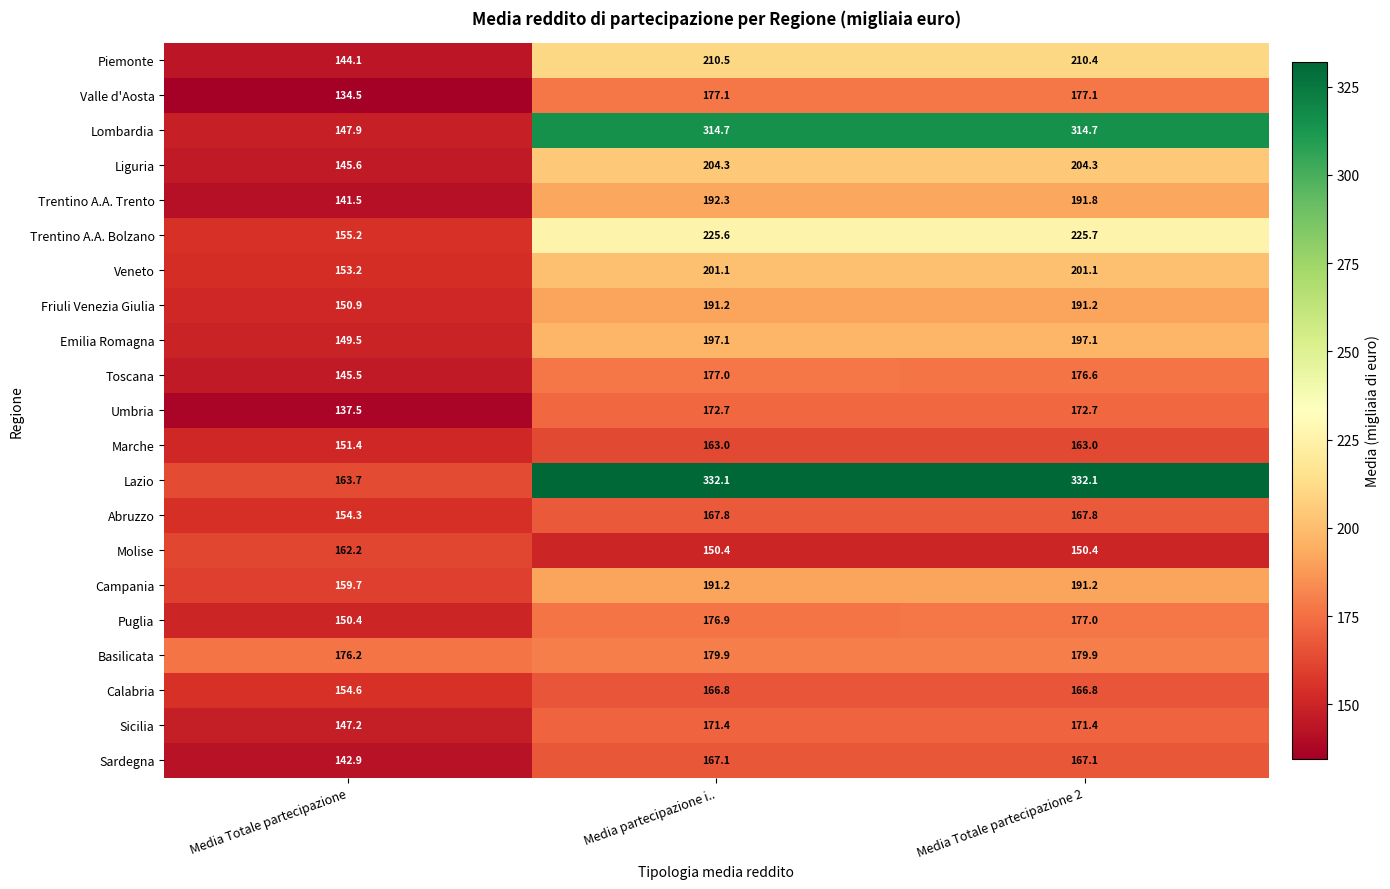

What is the difference between the second highest and minimum values in the Basilicata series?

3.7